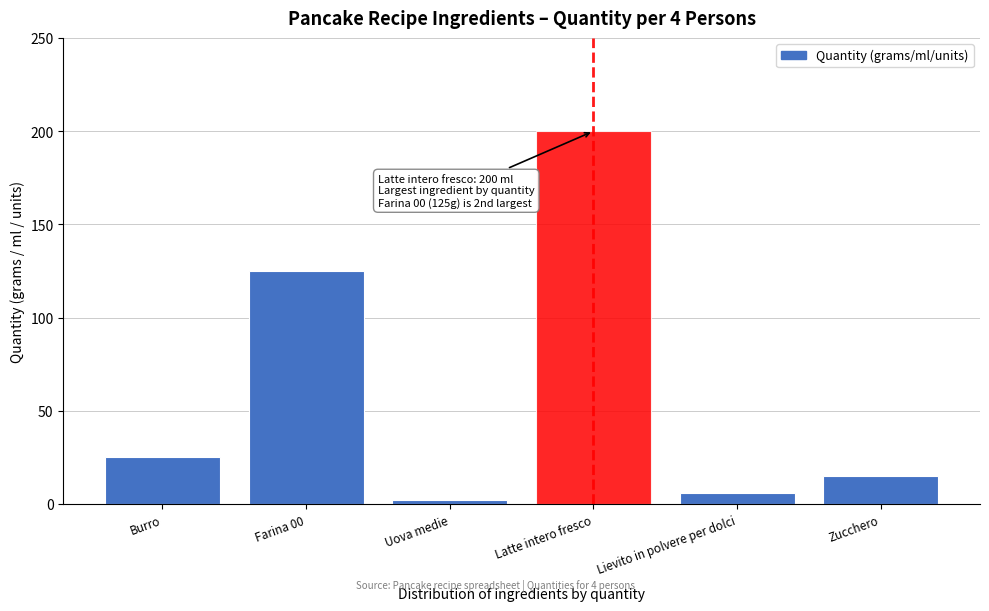

Reading left to right, what are all the values shown in this chart?

Burro=25	Farina 00=125	Uova medie=2	Latte intero fresco=200	Lievito in polvere per dolci=6	Zucchero=15